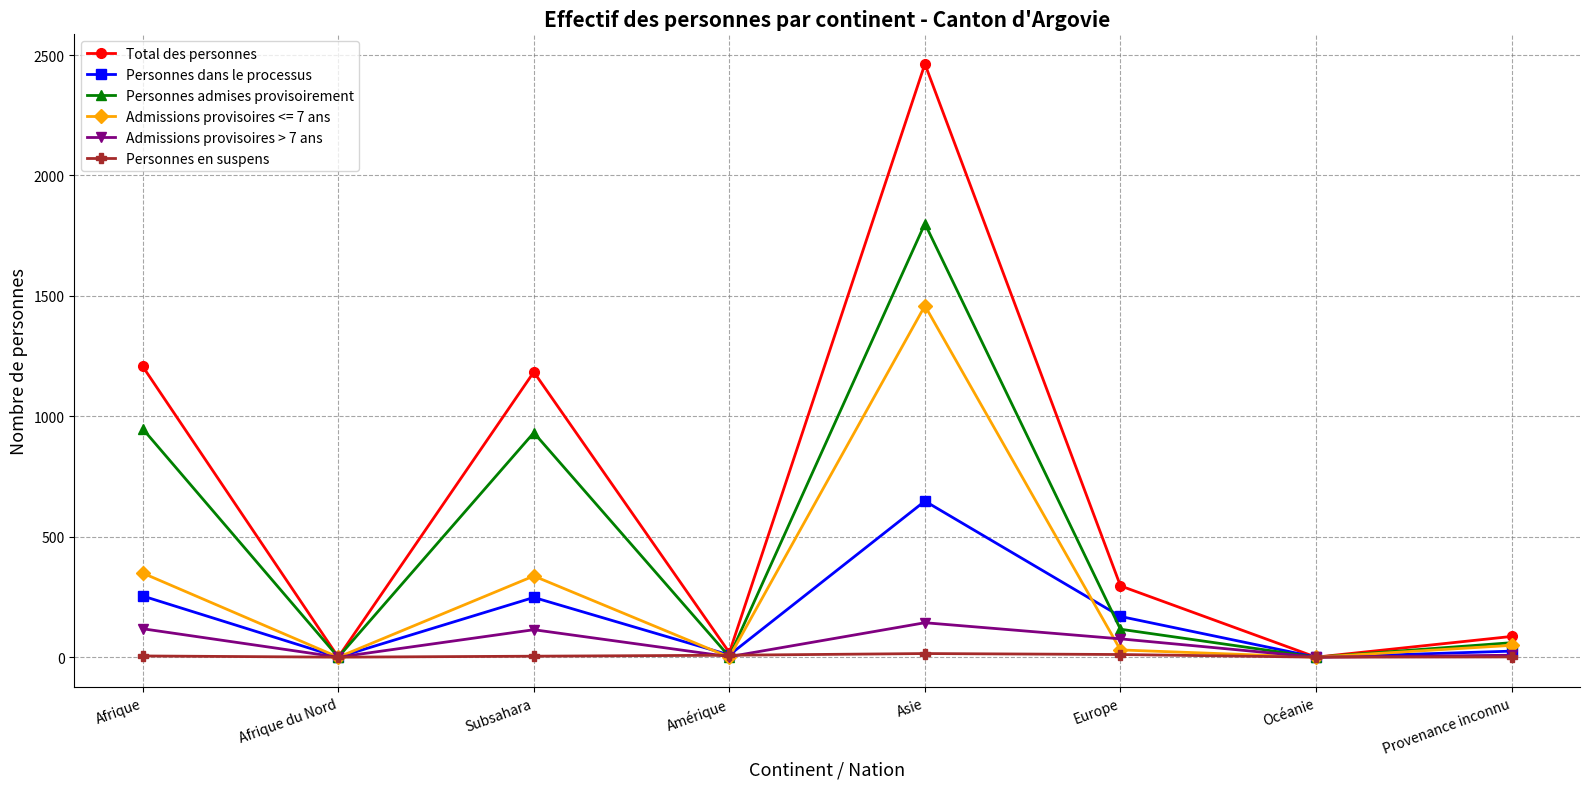

List the series in order of their peak value, highest first.

Total des personnes, Personnes admises provisoirement, Admissions provisoires <= 7 ans, Personnes dans le processus, Admissions provisoires > 7 ans, Personnes en suspens